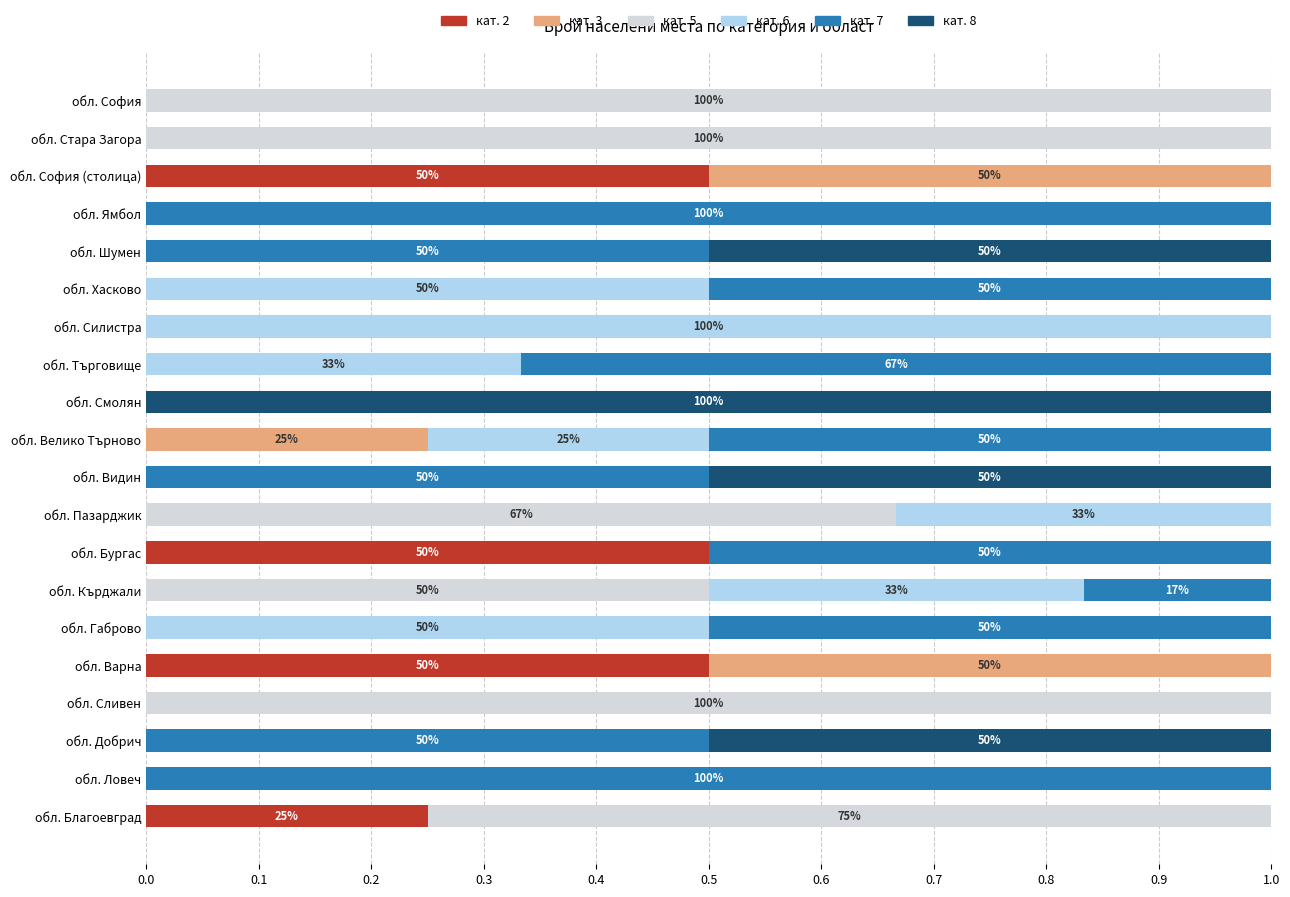

What is the total value across all series at обл. София?

1.0